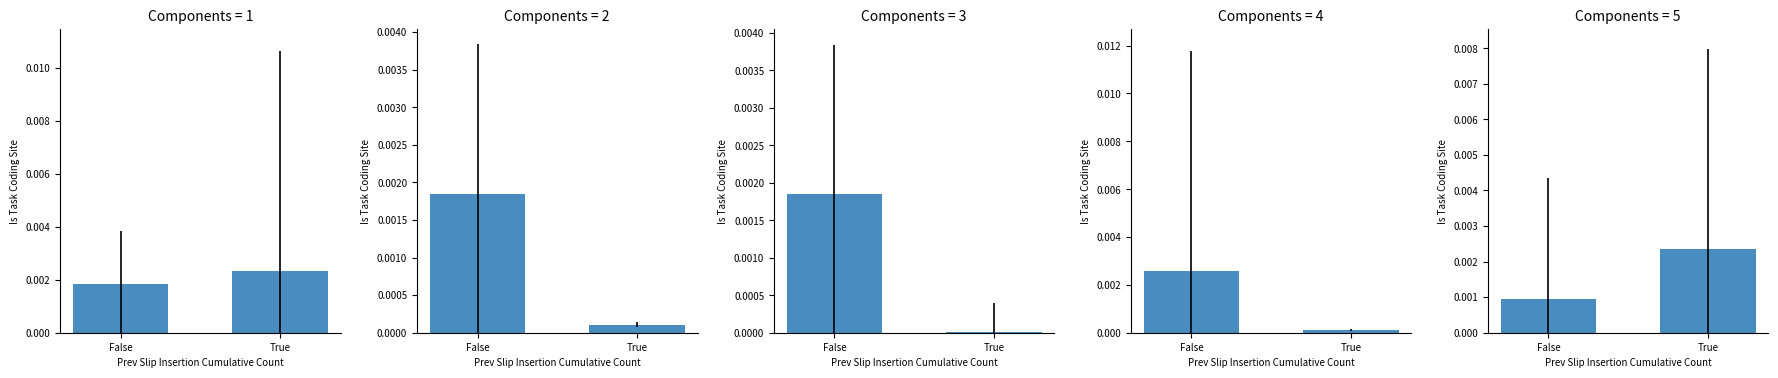

At which category does the chart reach its minimum across all series?

False